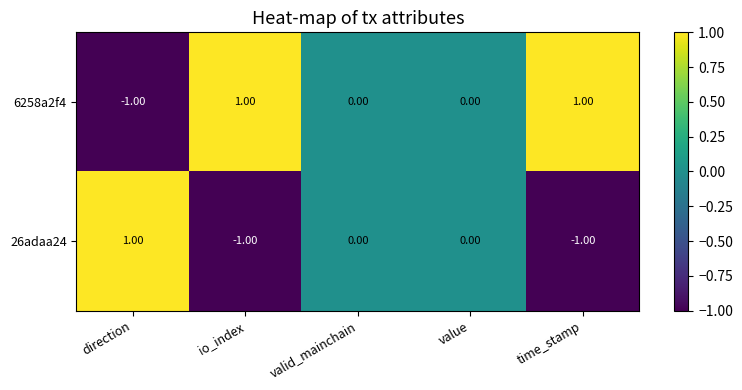

Where does the 26adaa24 series first go above 0?

direction